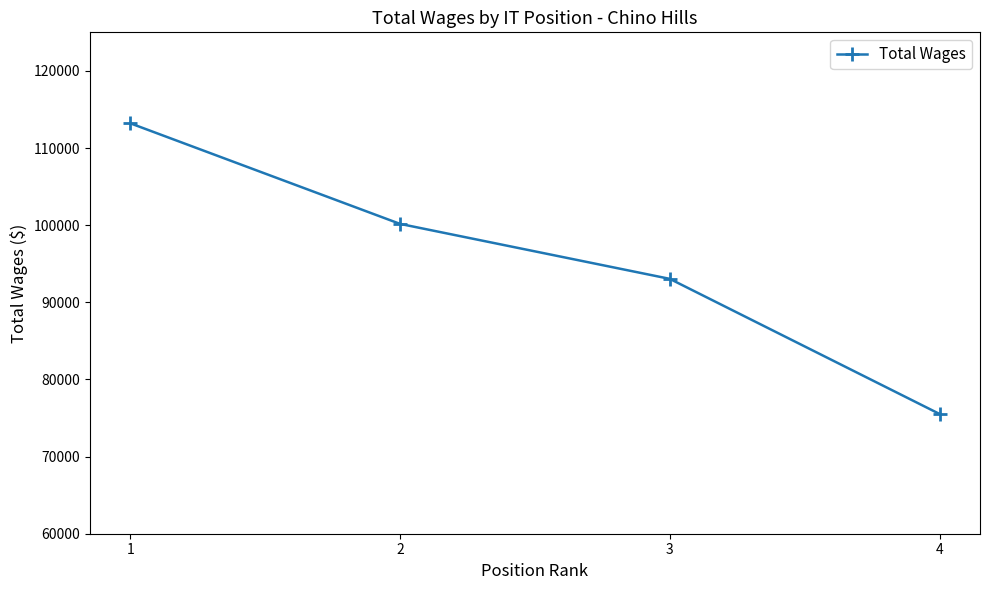

What is the average value?

95487